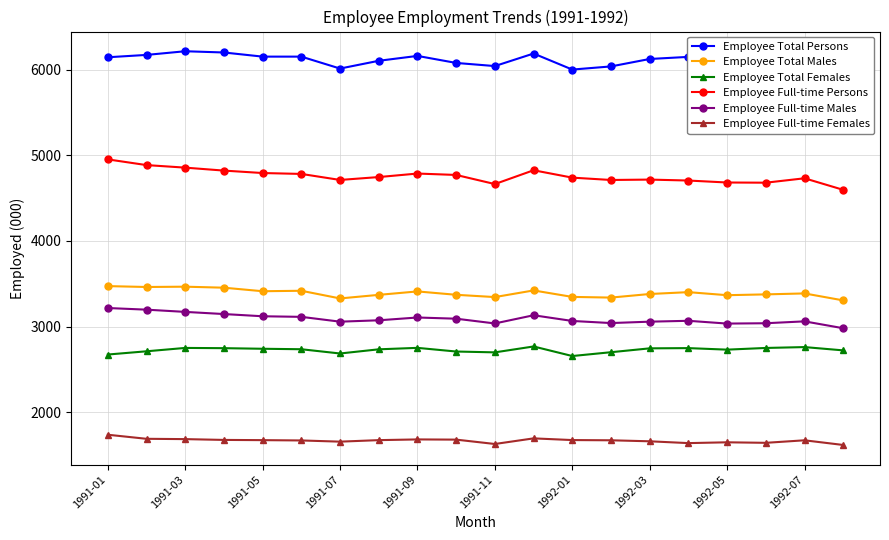

Which series has the largest total across all categories?

Employee Total Persons